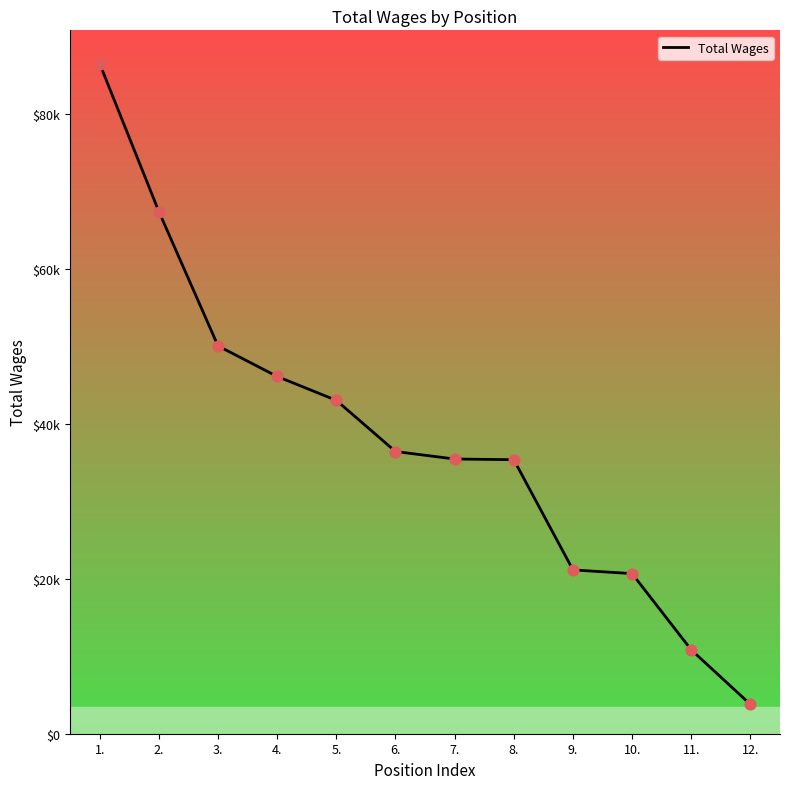

Between 2. and 11., which is larger?

2.